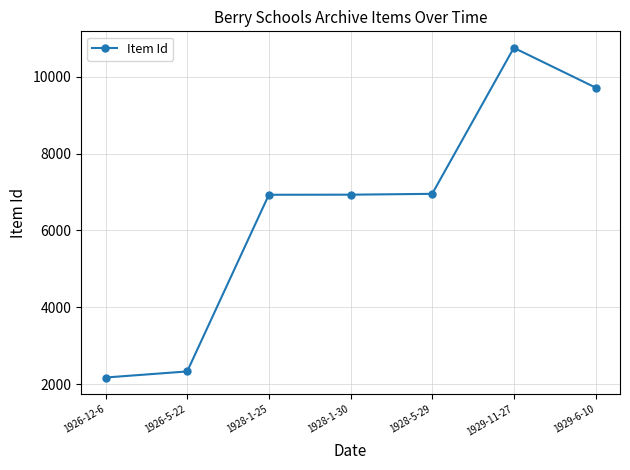

Does the chart have visible grid lines?

Yes